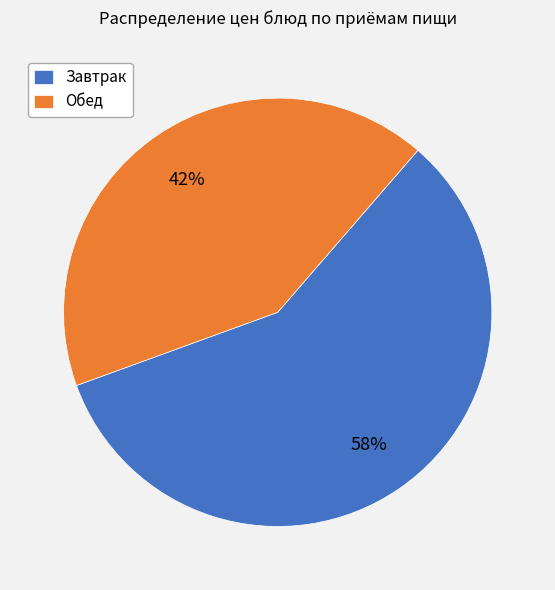

Which slice is the smallest?

Обед